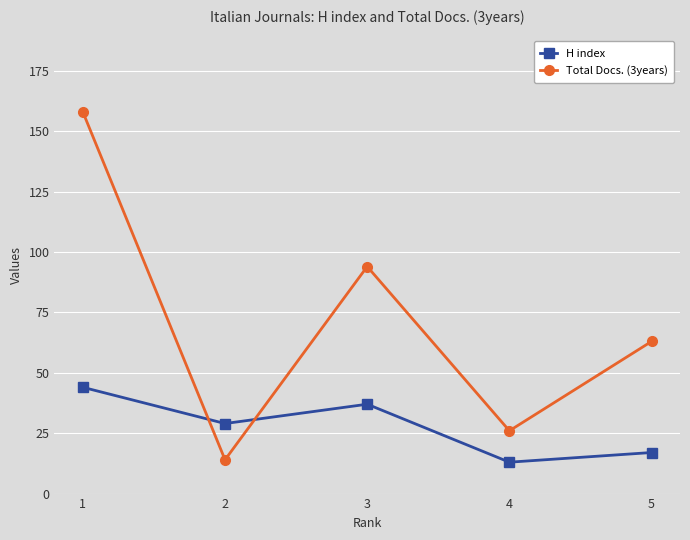

Count the H index values in the range 17 to 37.

3